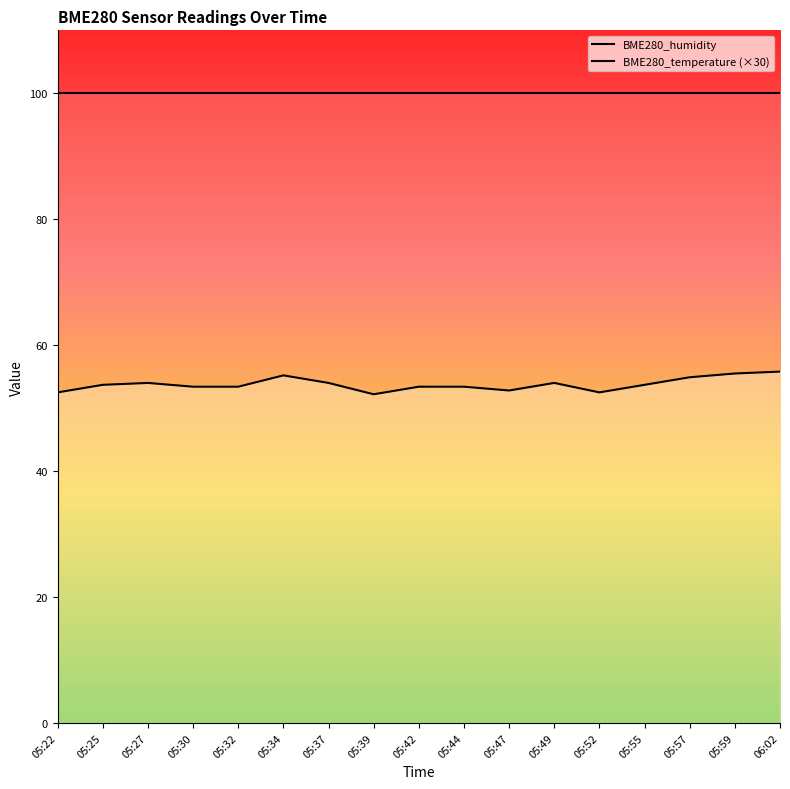

True or false: the data shows 88.0 at 05:49.

False